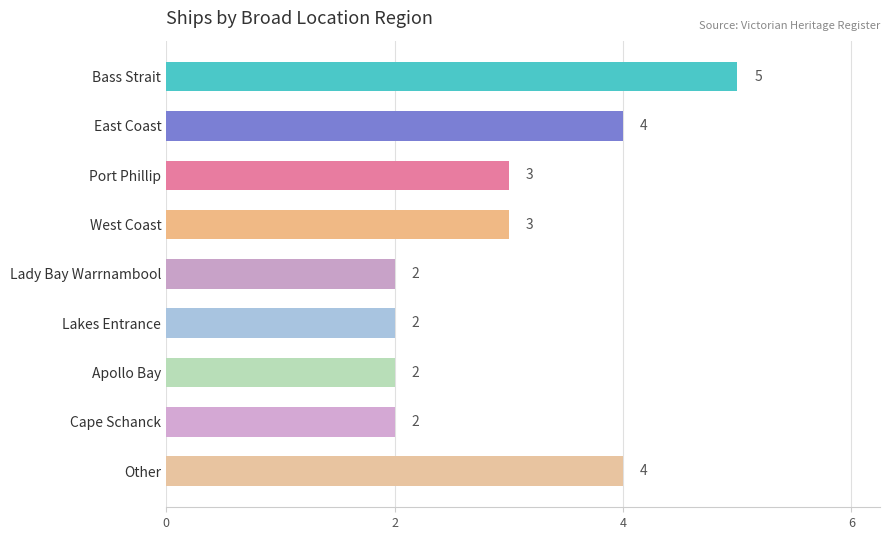

The chart shows a value of 4 at East Coast. True or false?

True